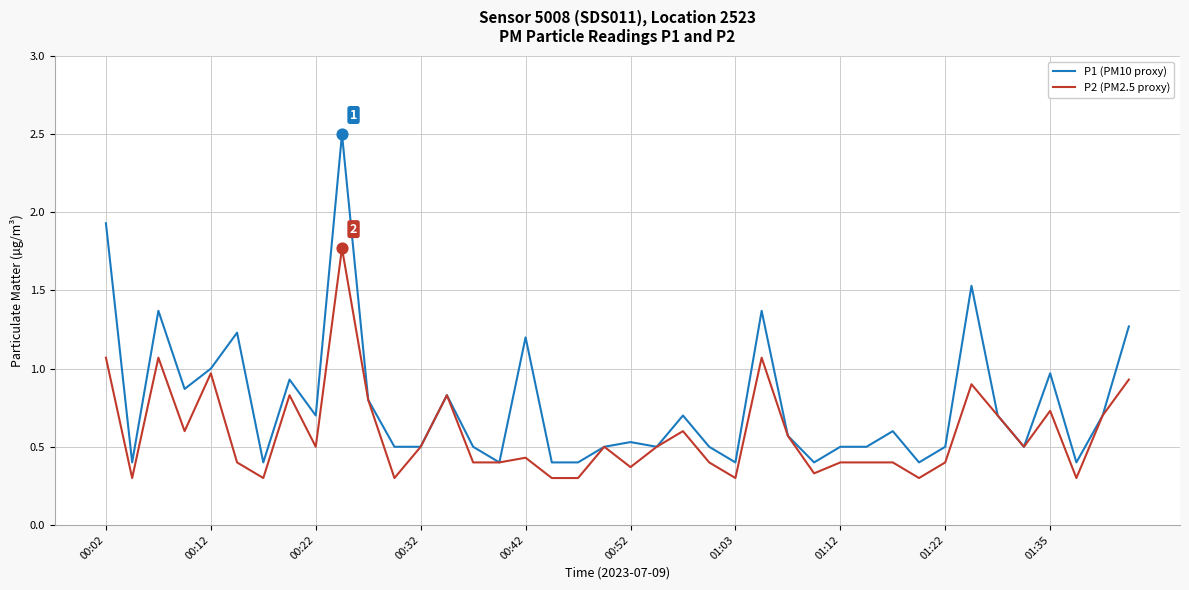

Which series has the largest total across all categories?

P1 (PM10 proxy)